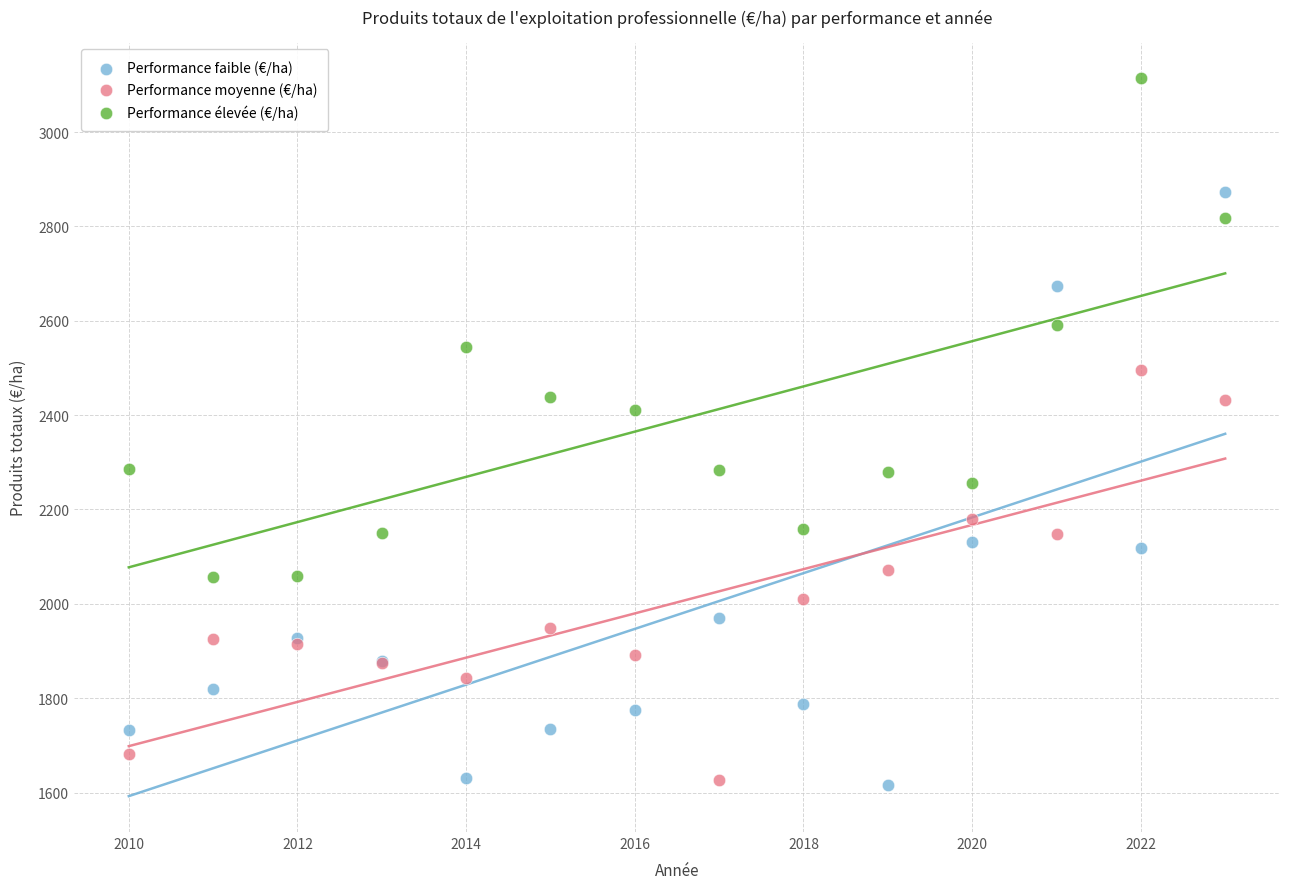

What are all the series names shown in the legend?

Performance faible (€/ha), Performance moyenne (€/ha), Performance élevée (€/ha)